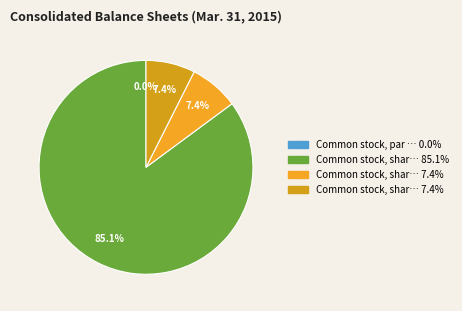

Count the number of slices in the pie.

4